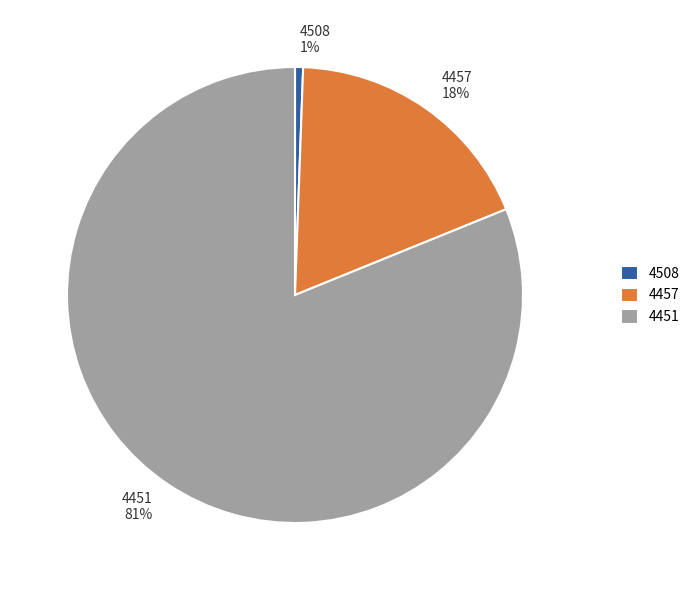

What is the largest slice in the pie chart?

4451